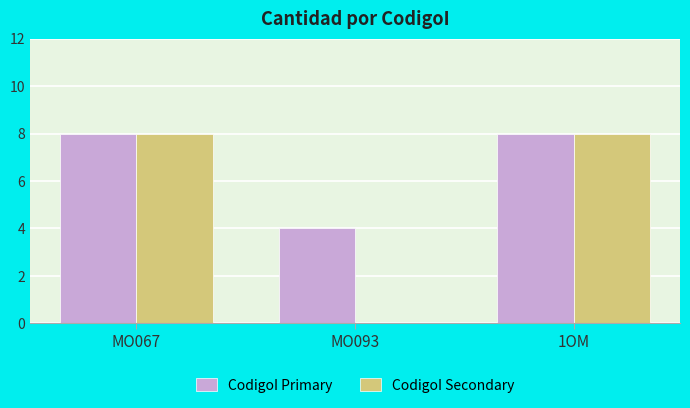

Is the value of CodigoI Primary at MO067 greater than the value of CodigoI Secondary at MO093?

Yes